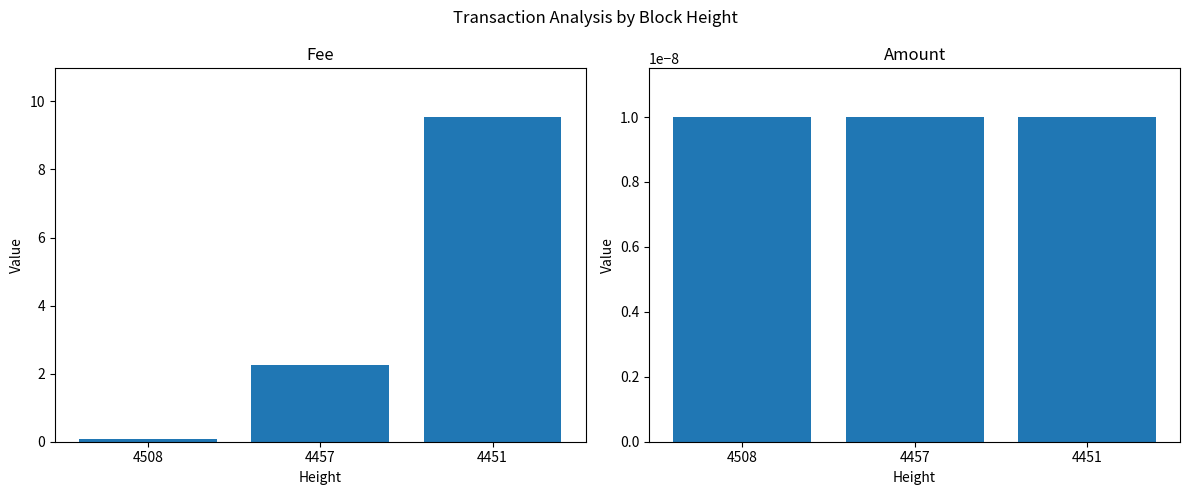

Are the bars grouped side by side (vs. stacked)?

Yes